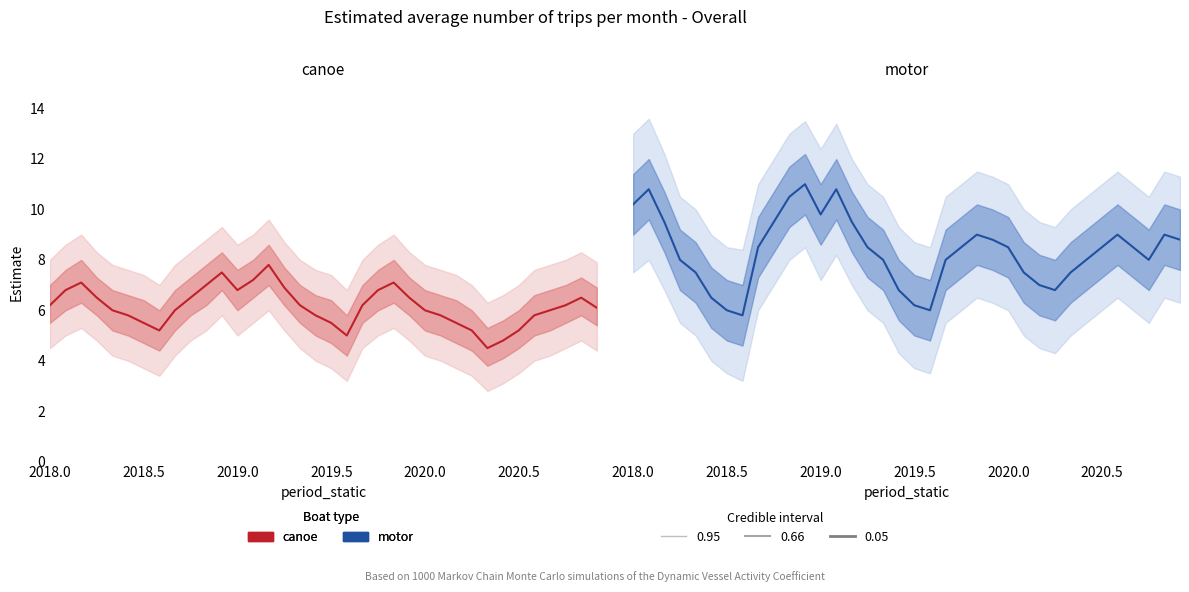

True or false: canoe and motor intersect in this chart.

False